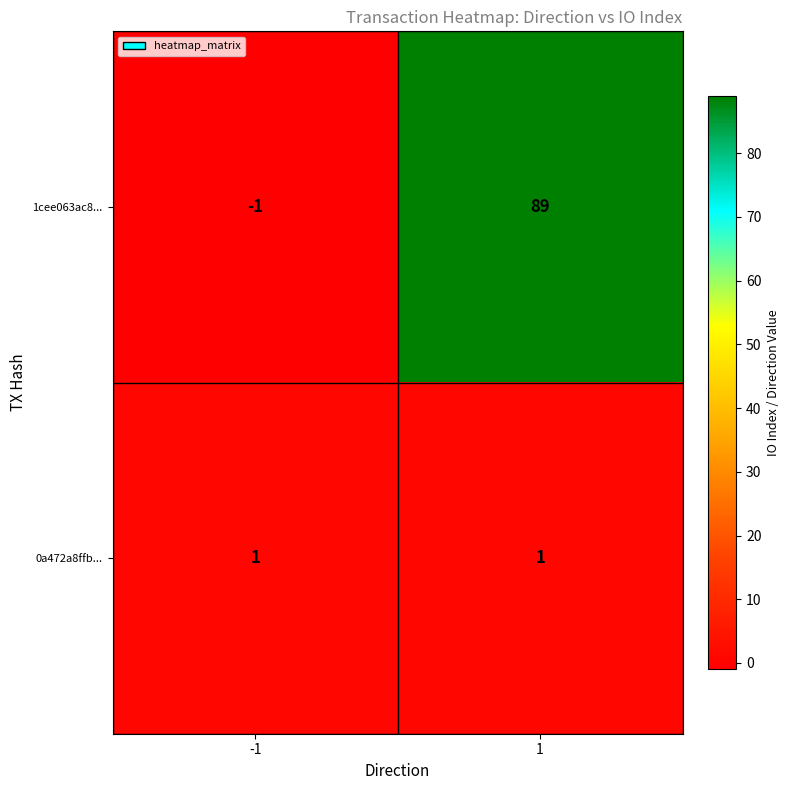

At -1, list the series in order from largest to smallest.

0a472a8ffb..., 1cee063ac8...